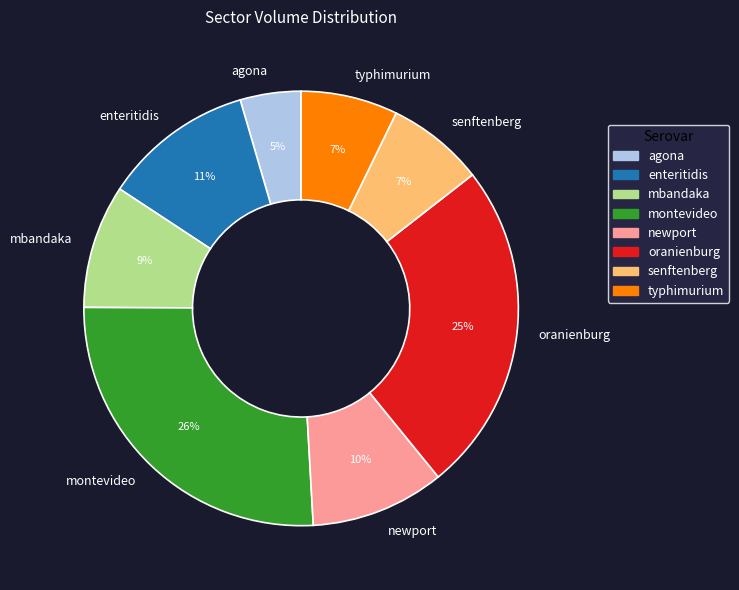

What is the smallest slice in the pie chart?

agona